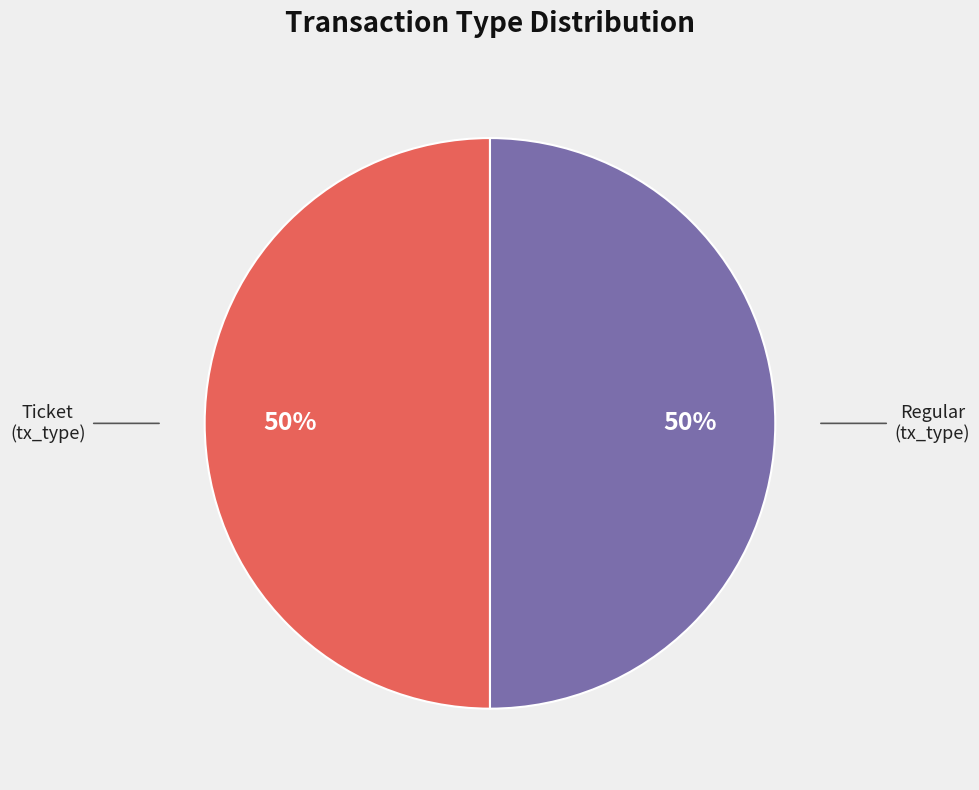

To the nearest percent, what is the average slice percentage?

50%